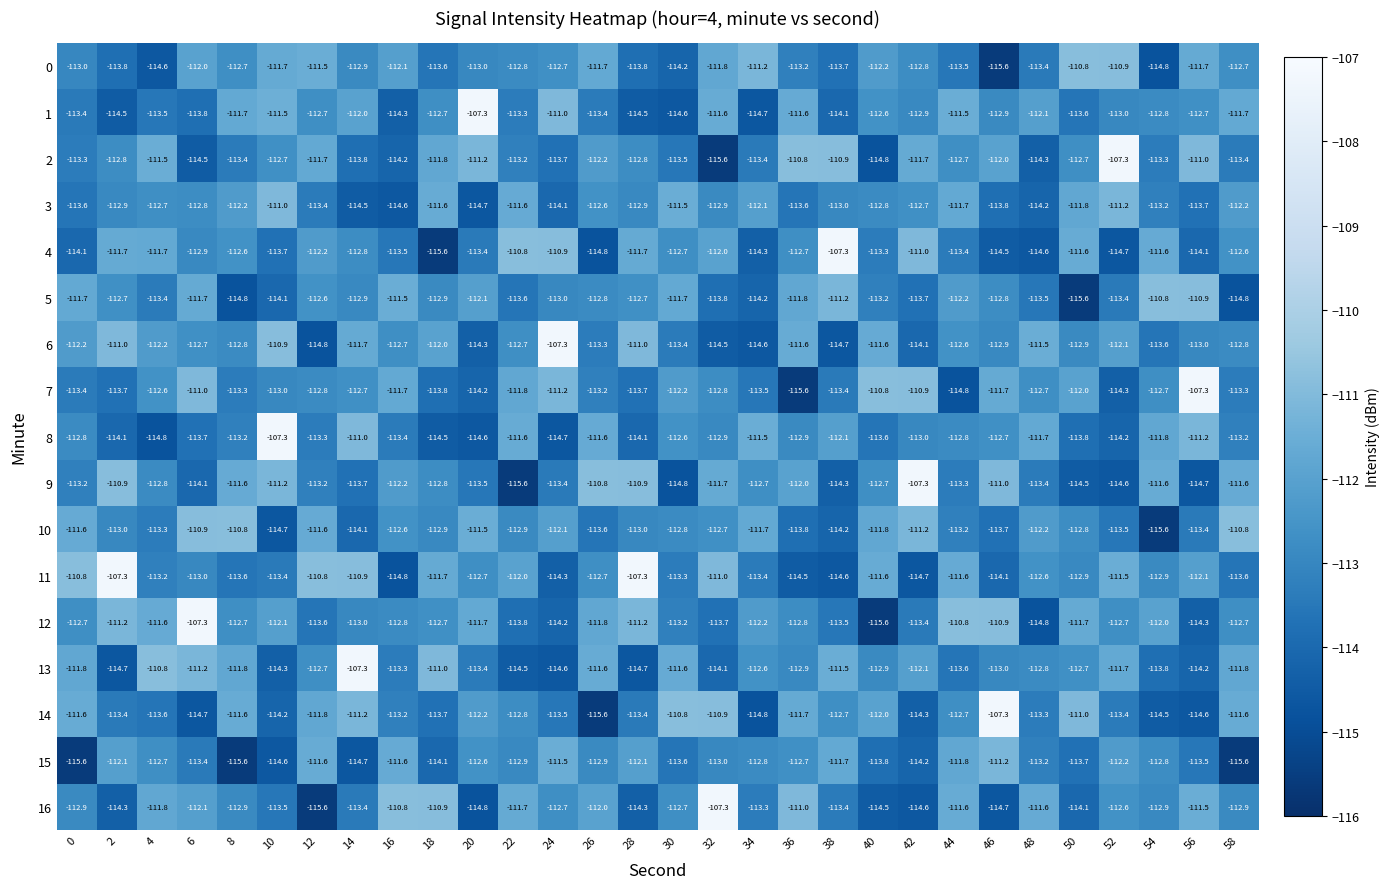

What is the sum of all 0 values?

-3384.4